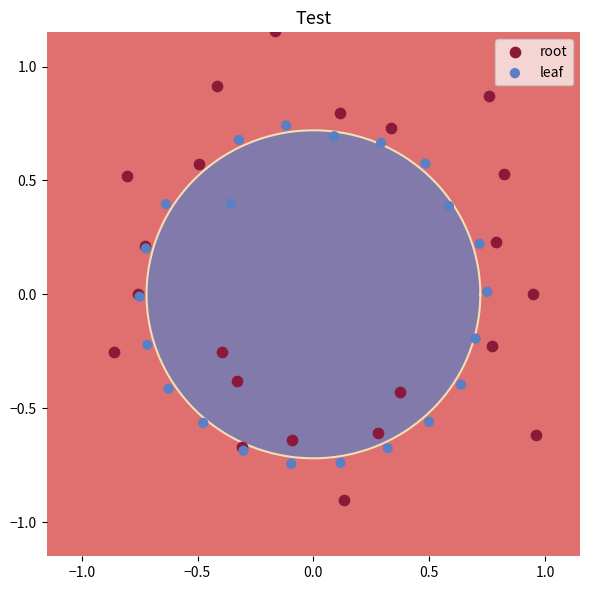

Which series has the widest spread of Y values?

root